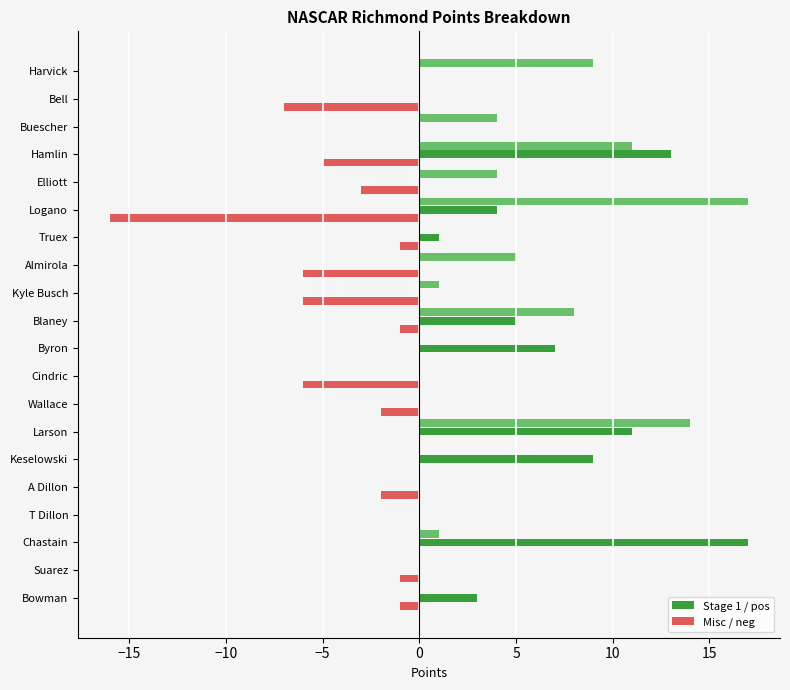

What is the maximum value shown in the chart?

17